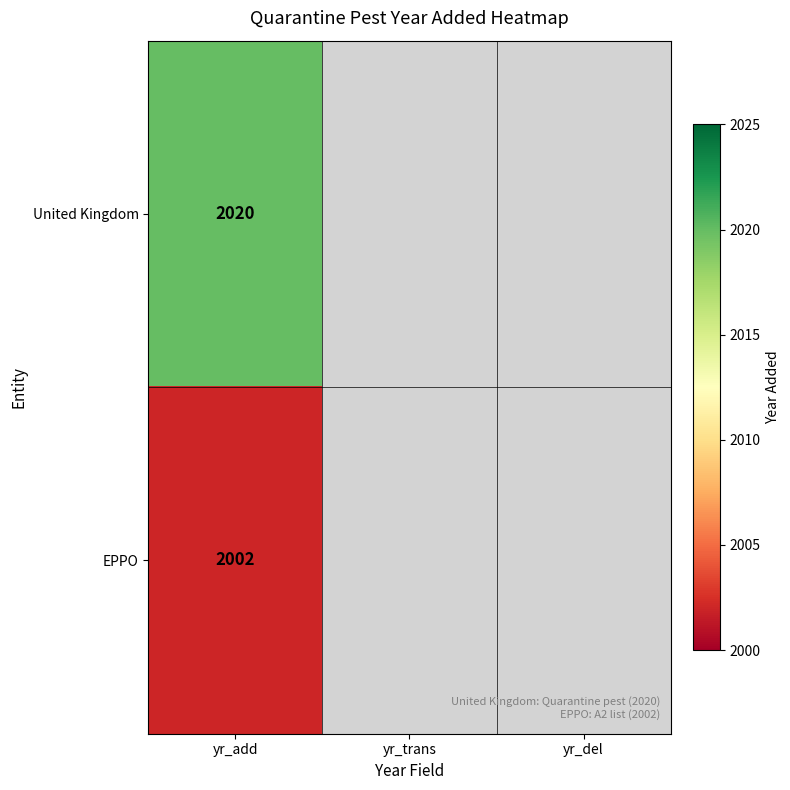

What is the total value across all series at yr_add?

4022